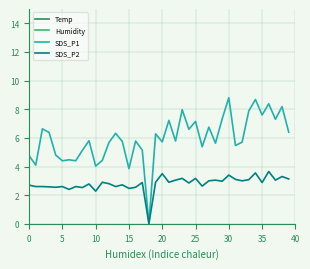

Which series changed the most between 0 and 24?

SDS_P1